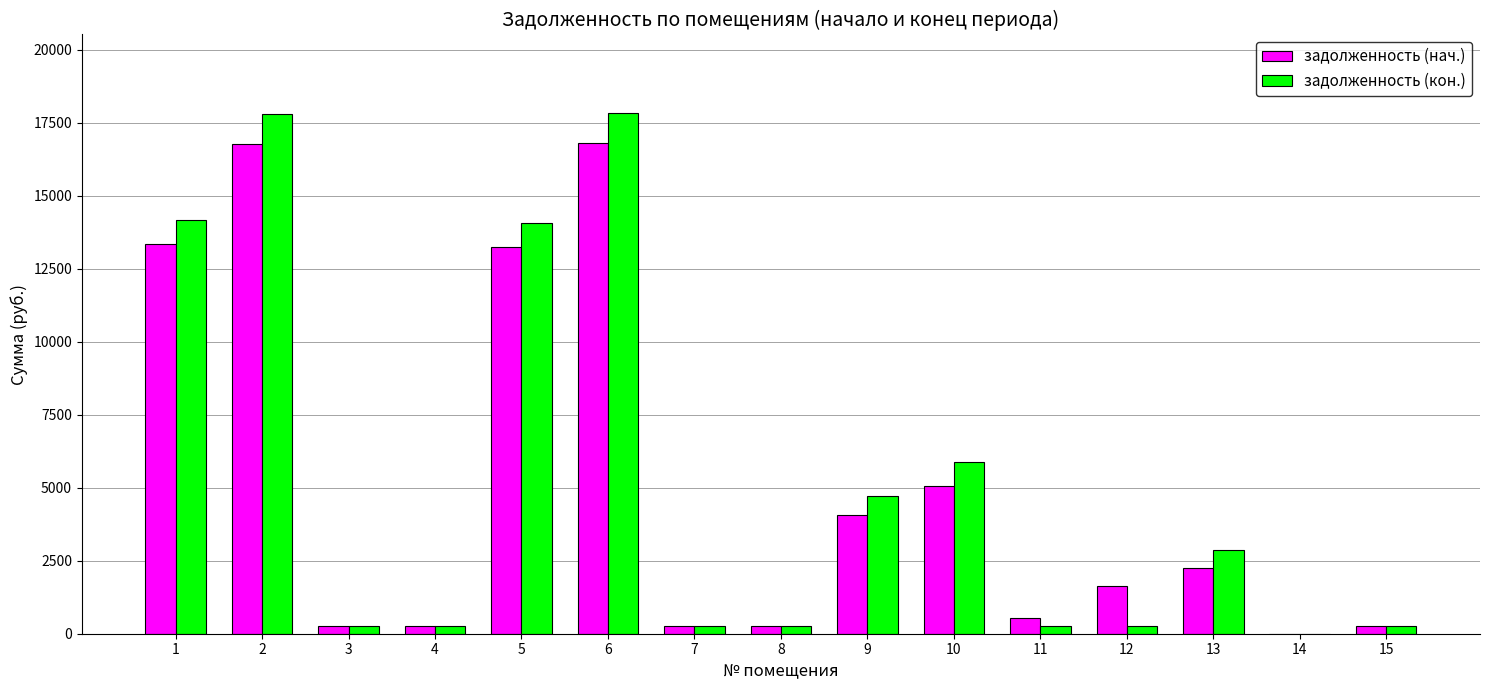

Which series has the largest range (max minus min)?

задолженность (кон.)